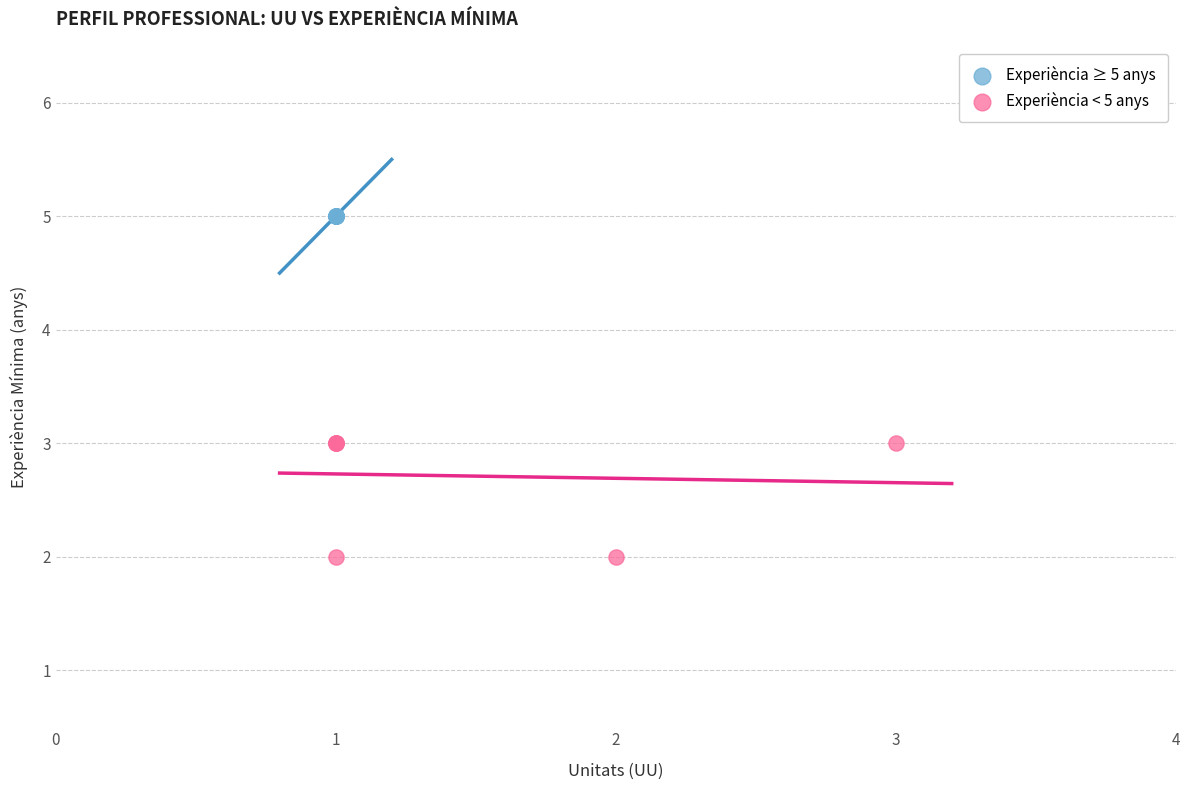

Which series contains the highest Y value?

Experiència ≥ 5 anys